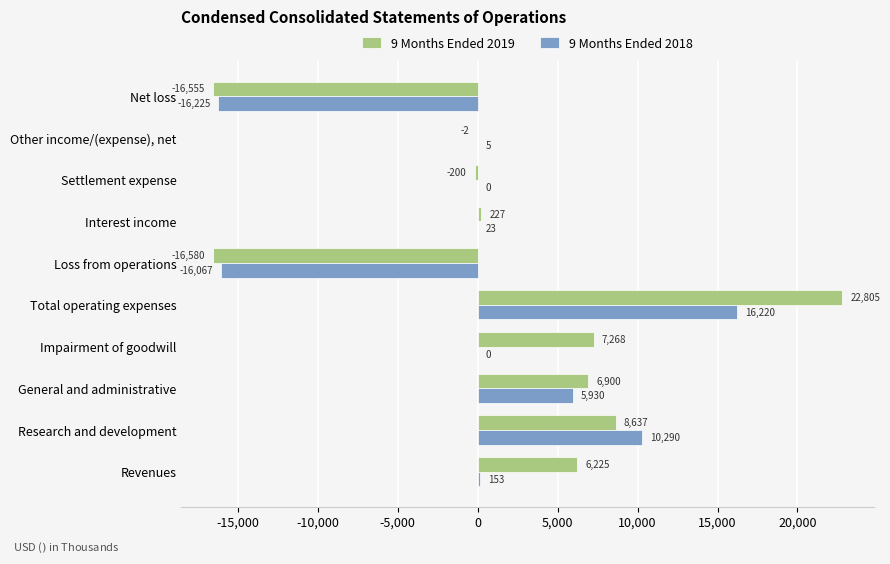

What is the sum of all 9 Months Ended 2019 values?

18725